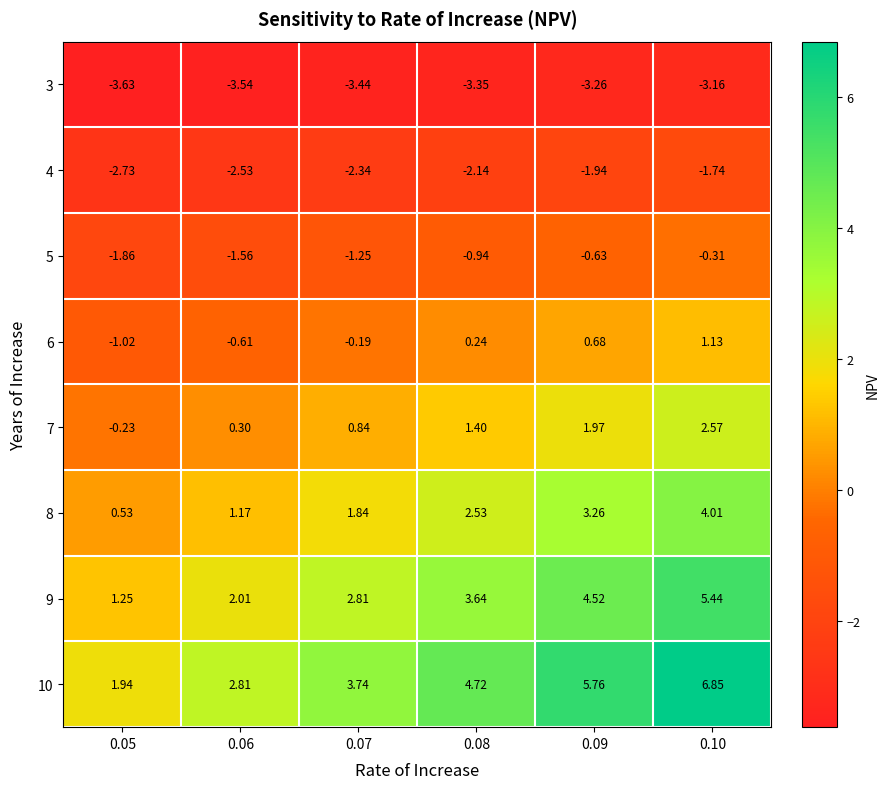

How many distinct data groups are displayed?

8